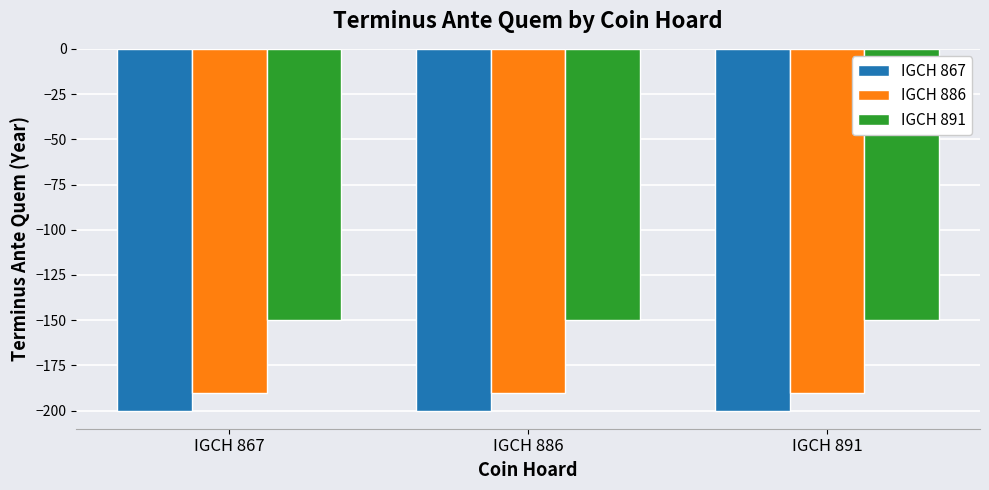

What is the minimum value for IGCH 867?

-200